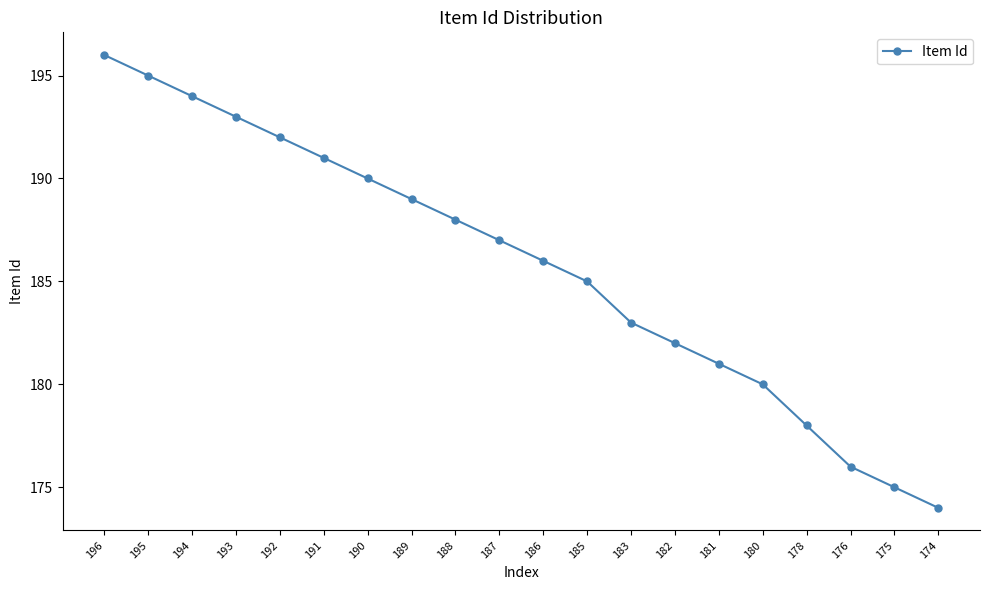

Reading right to left, list all the values displayed in this chart.

174=174	175=175	176=176	178=178	180=180	181=181	182=182	183=183	185=185	186=186	187=187	188=188	189=189	190=190	191=191	192=192	193=193	194=194	195=195	196=196